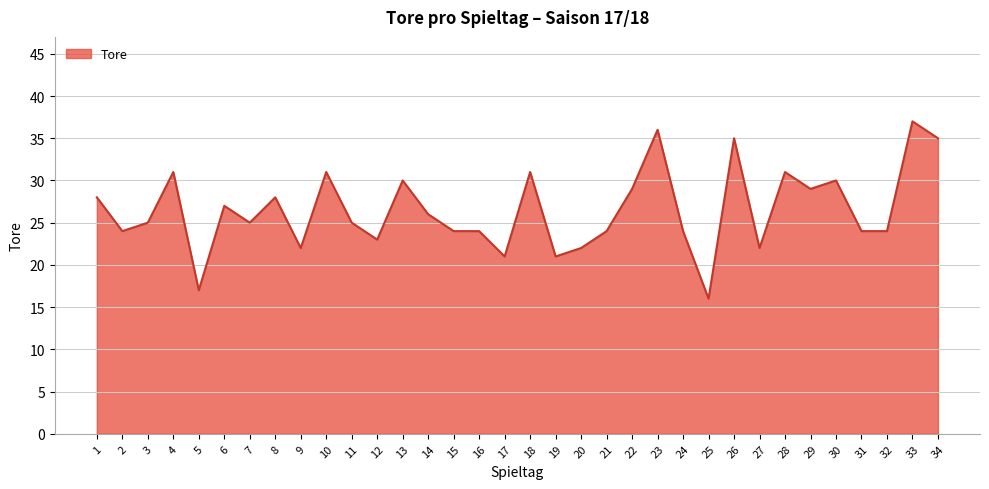

Which has a higher value, 13 or 16?

13